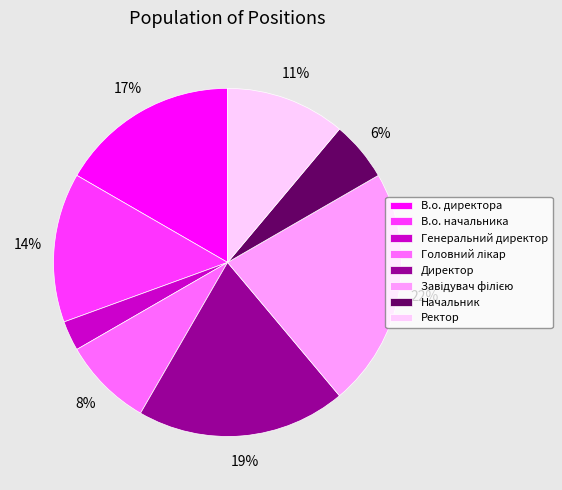

To the nearest percent, what is the combined percentage of Генеральний директор and Ректор?

14%